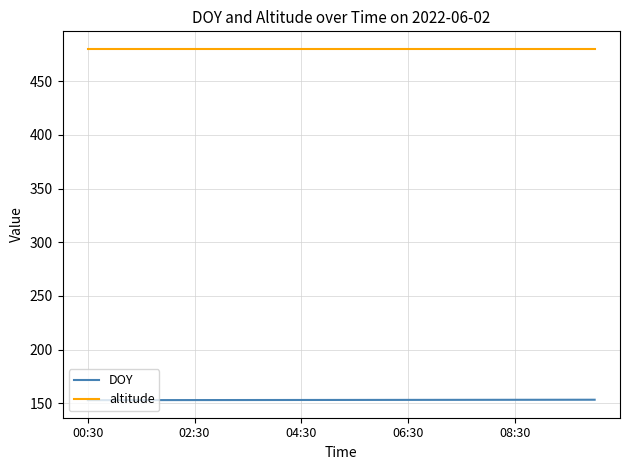

What is the minimum value for altitude?

480.0